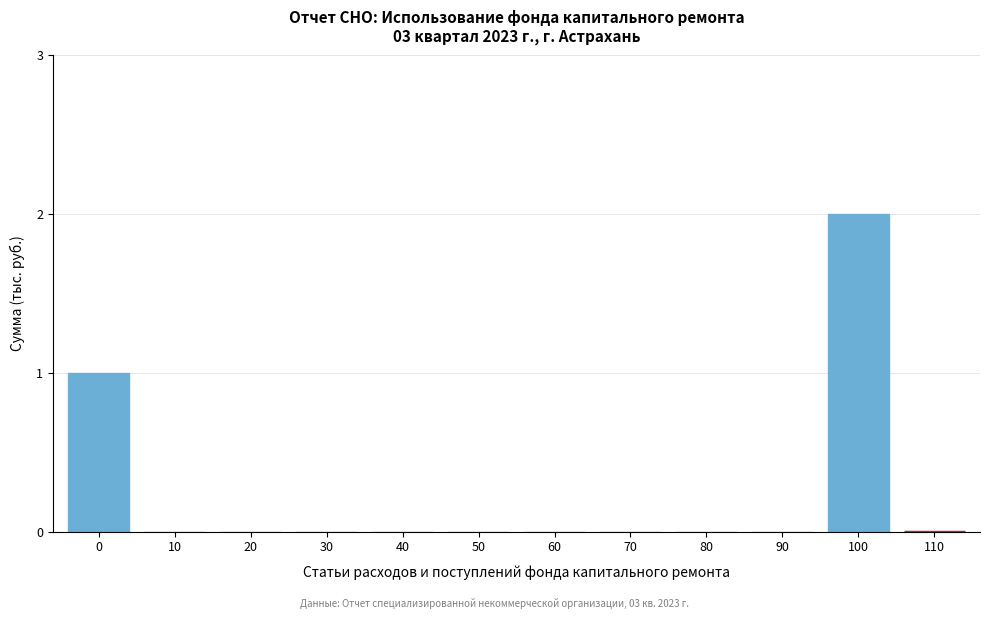

Reading left to right, extract all data points from this chart.

0=1	10=0	20=0	30=0	40=0	50=0	60=0	70=0	80=0	90=0	100=2	110=0